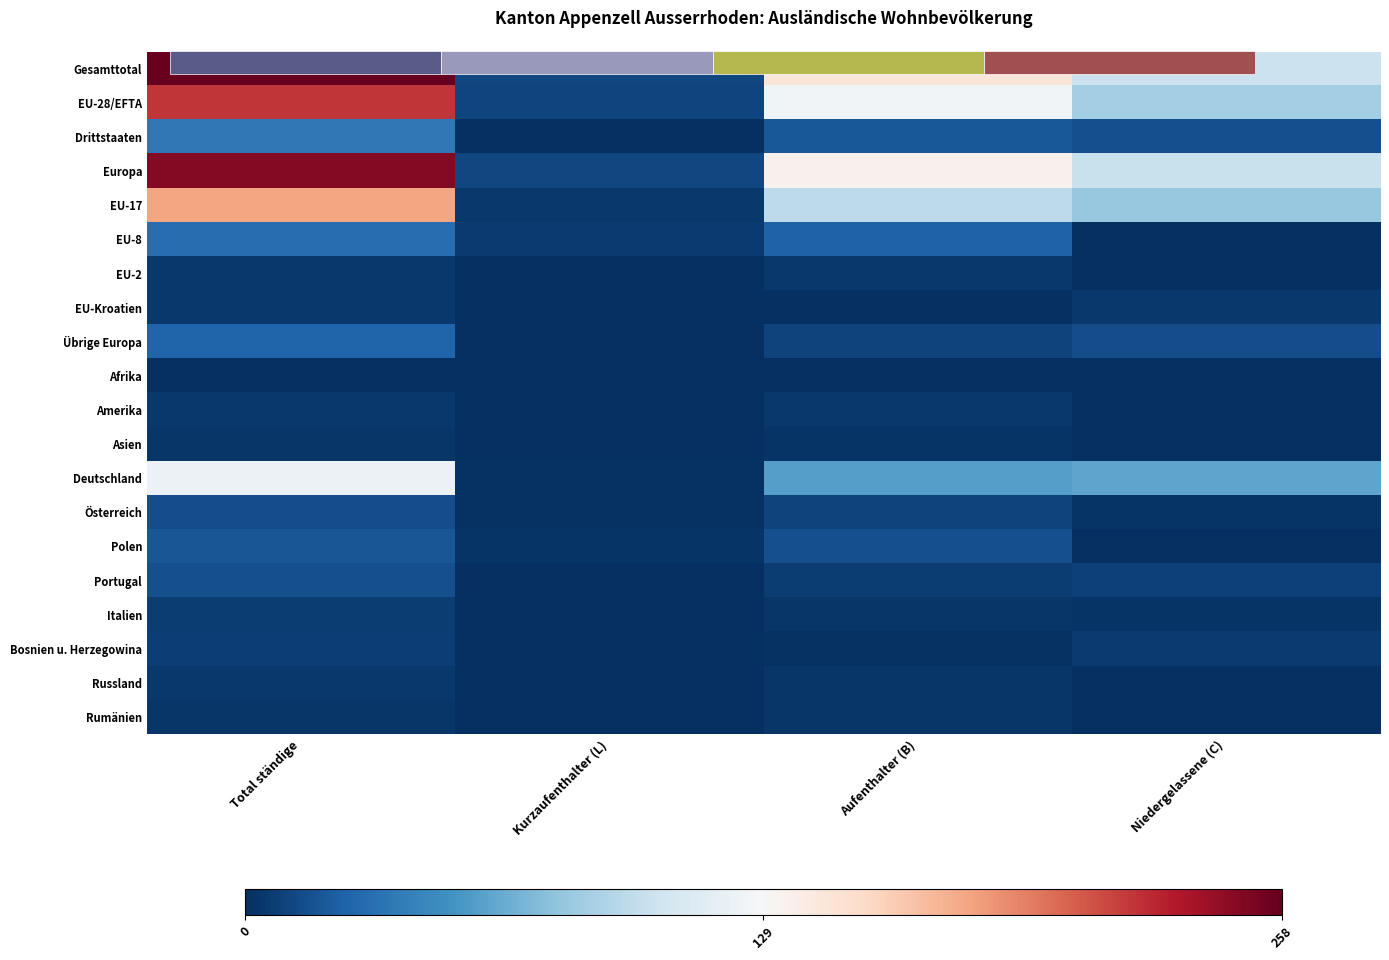

Is the value of EU-28/EFTA at Aufenthalter (B) greater than the value of Österreich at Kurzaufenthalter (L)?

Yes